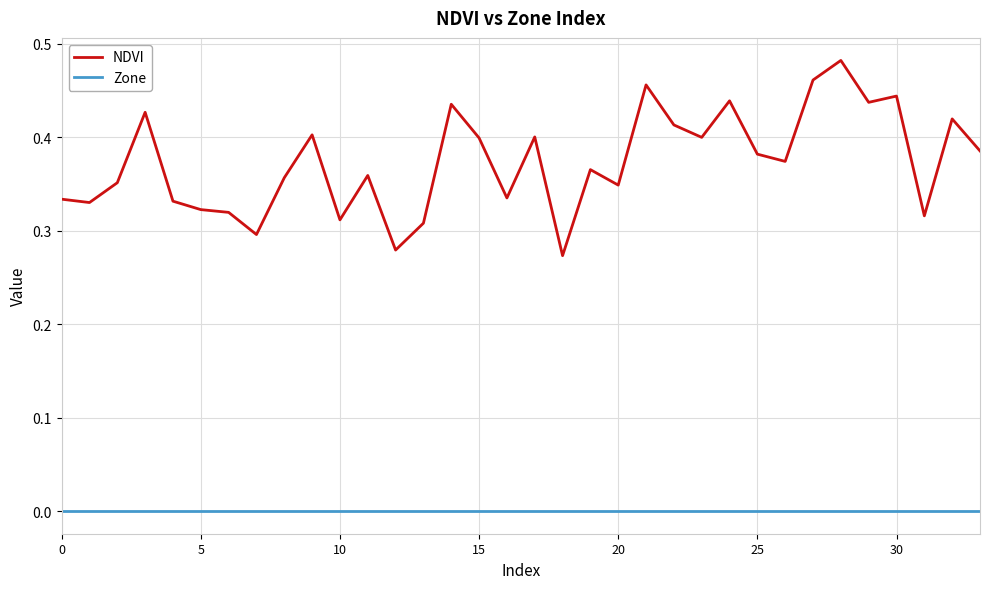

List the series in order of their overall mean, highest first.

NDVI, Zone